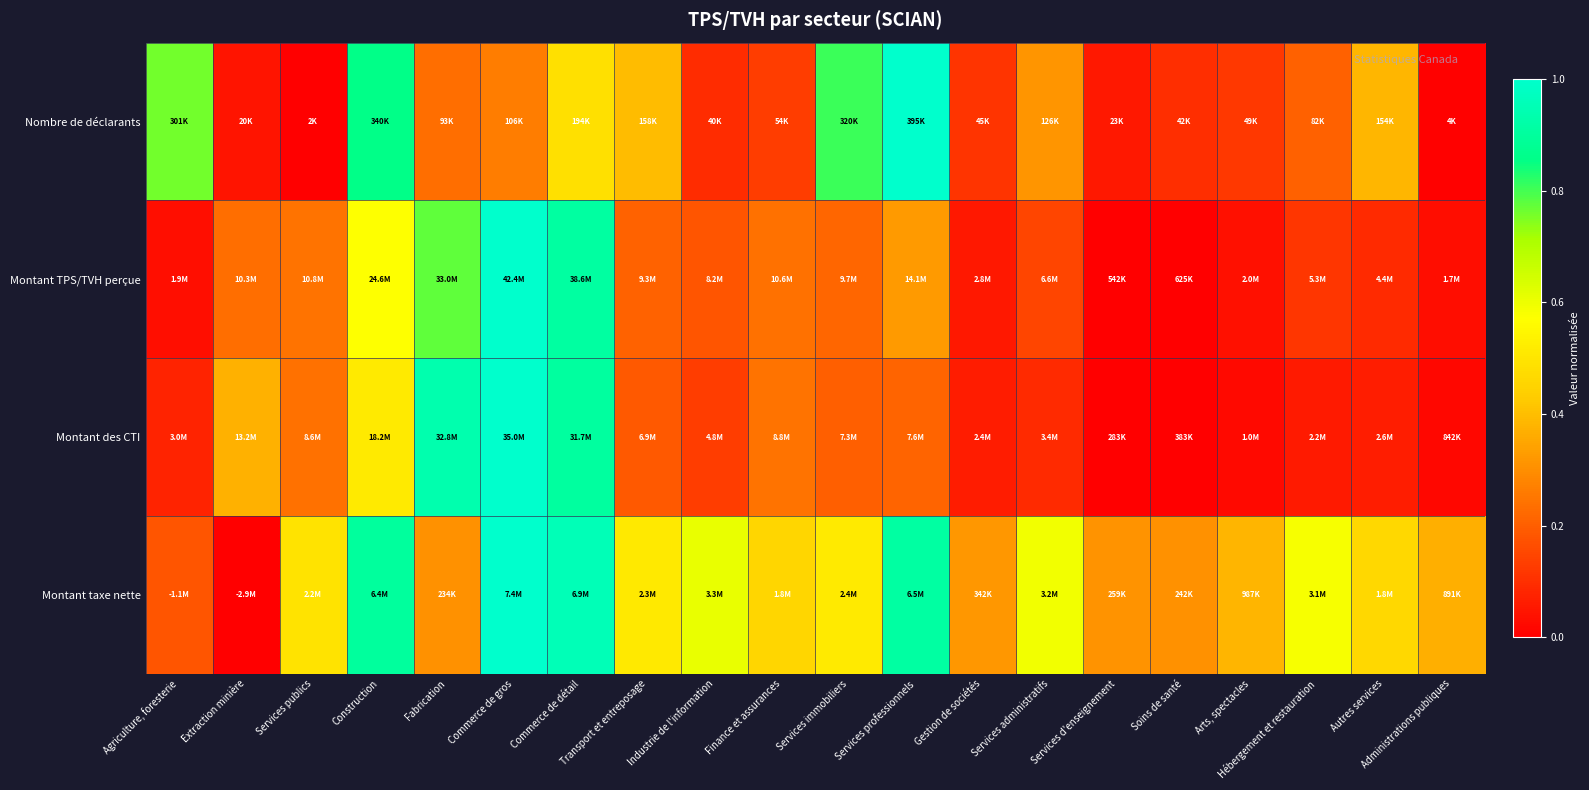

Which category has the lowest value across all series?

Services publics